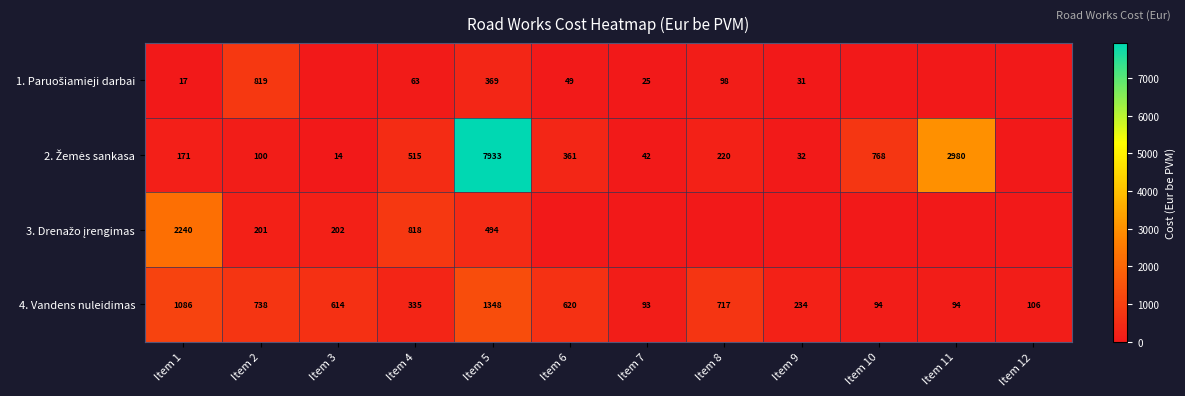

What is the maximum value for 4. Vandens nuleidimas?

1348